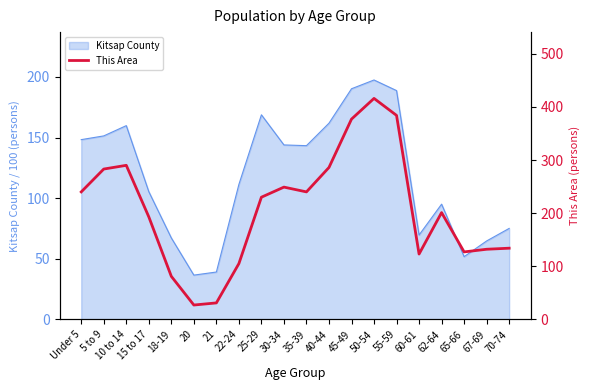

The Kitsap County series shows 51.8 at 65-66. True or false?

True